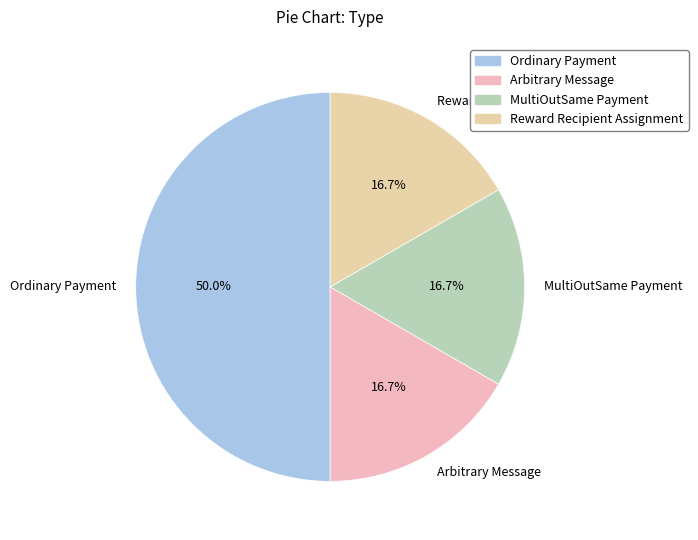

Is Arbitrary Message the majority of the pie?

No